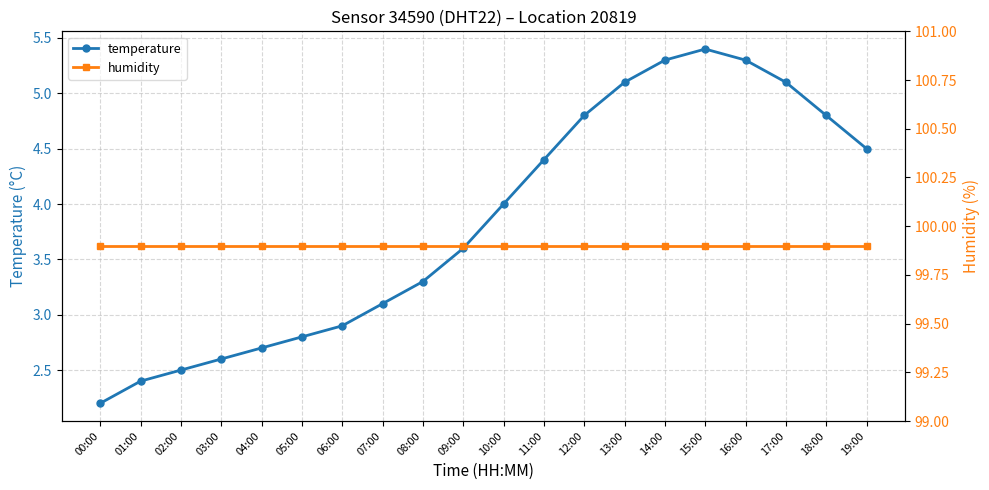

Reading left to right, what are all the values shown in this chart?

temperature: 2.2	2.4	2.5	2.6	2.7	2.8	2.9	3.1	3.3	3.6	4.0	4.4	4.8	5.1	5.3	5.4	5.3	5.1	4.8	4.5
humidity: 99.9	99.9	99.9	99.9	99.9	99.9	99.9	99.9	99.9	99.9	99.9	99.9	99.9	99.9	99.9	99.9	99.9	99.9	99.9	99.9